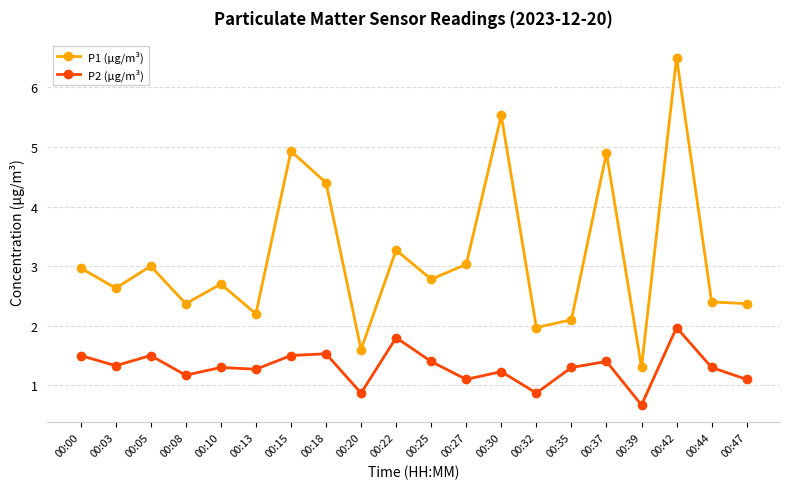

True or false: P1 (µg/m³) and P2 (µg/m³) cross at least once.

False